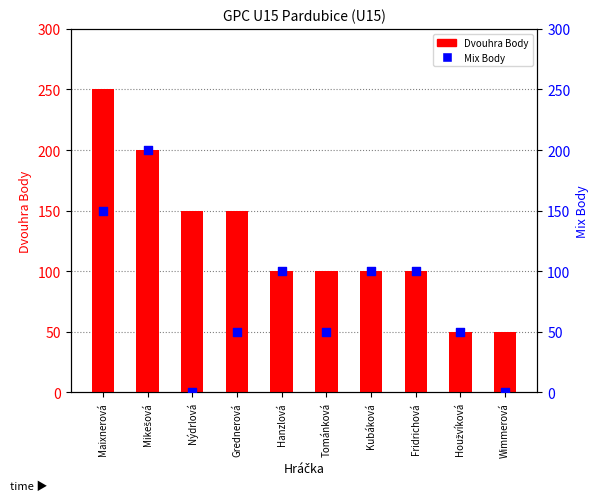

What is the total value across all series at Mikešová?

400